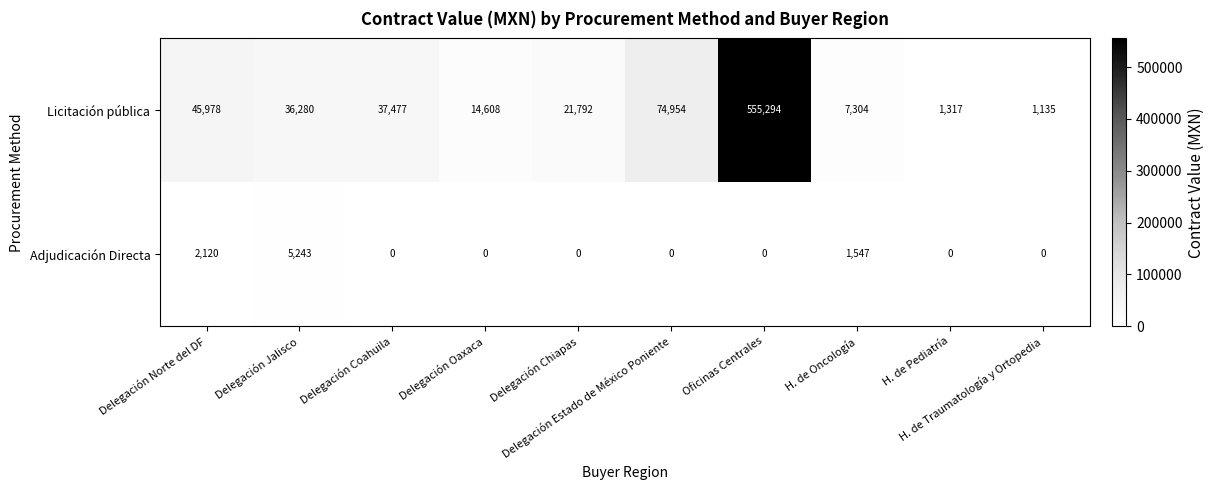

Rank the series by their average value, from lowest to highest.

Adjudicación Directa, Licitación pública